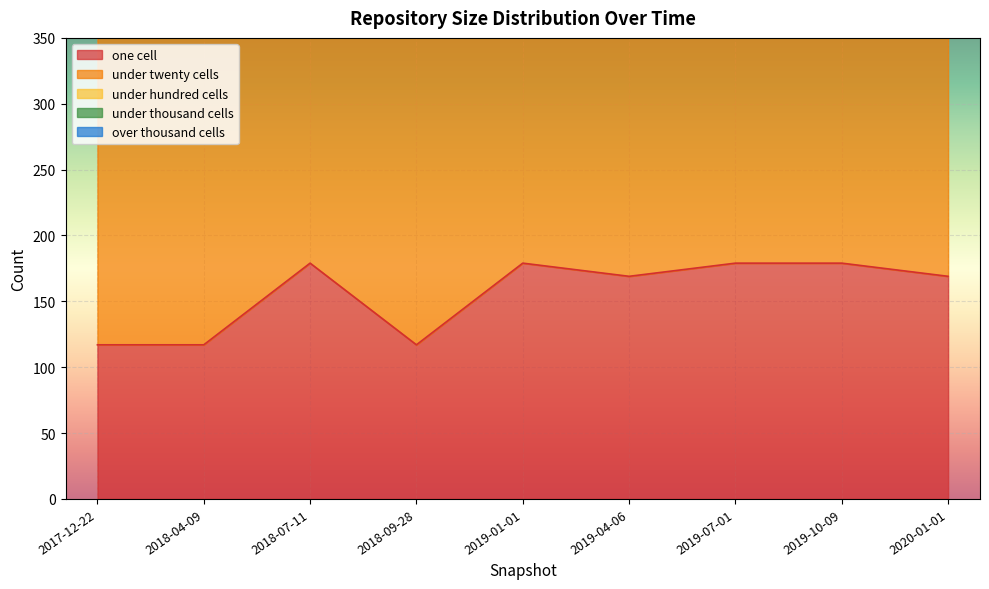

What position from the right is 2019-04-06?

4